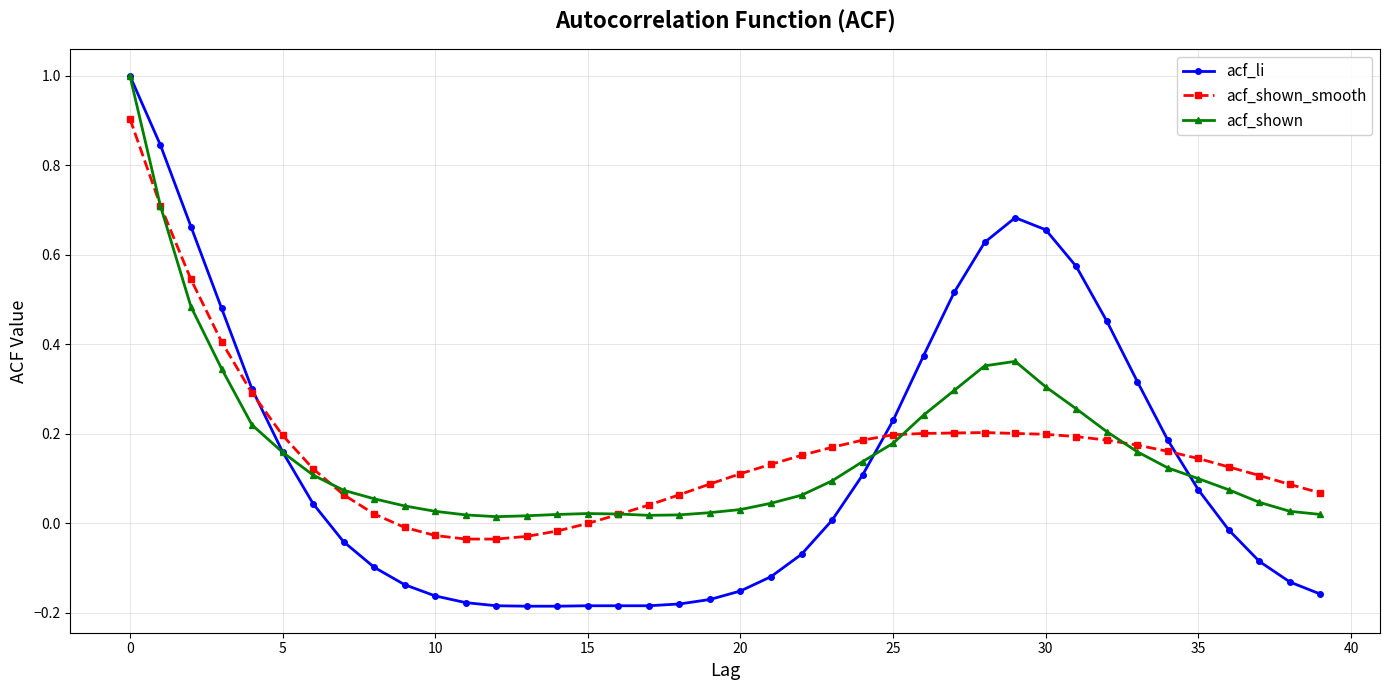

How many times do acf_li and acf_shown_smooth cross each other?

3